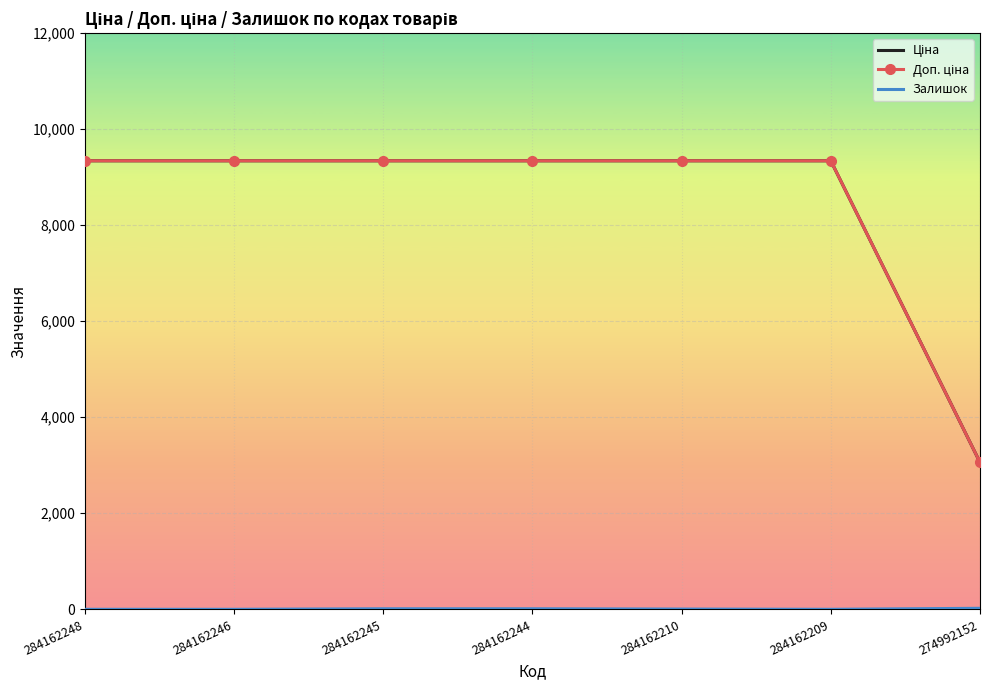

What is the spread (max minus min) of values at 284162246?

9342.0